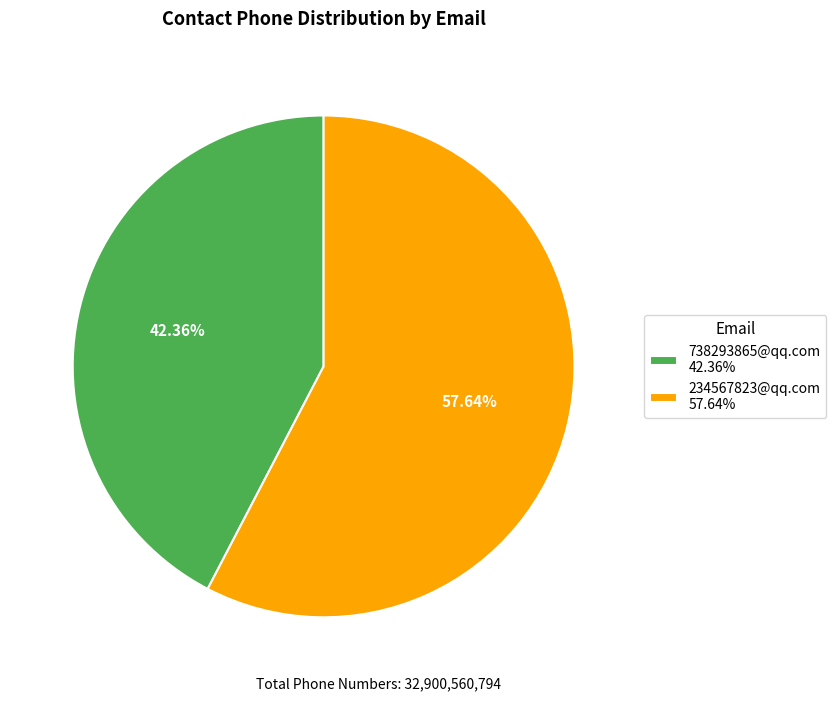

To the nearest percent, what is the difference between the largest and smallest slice percentages?

15%